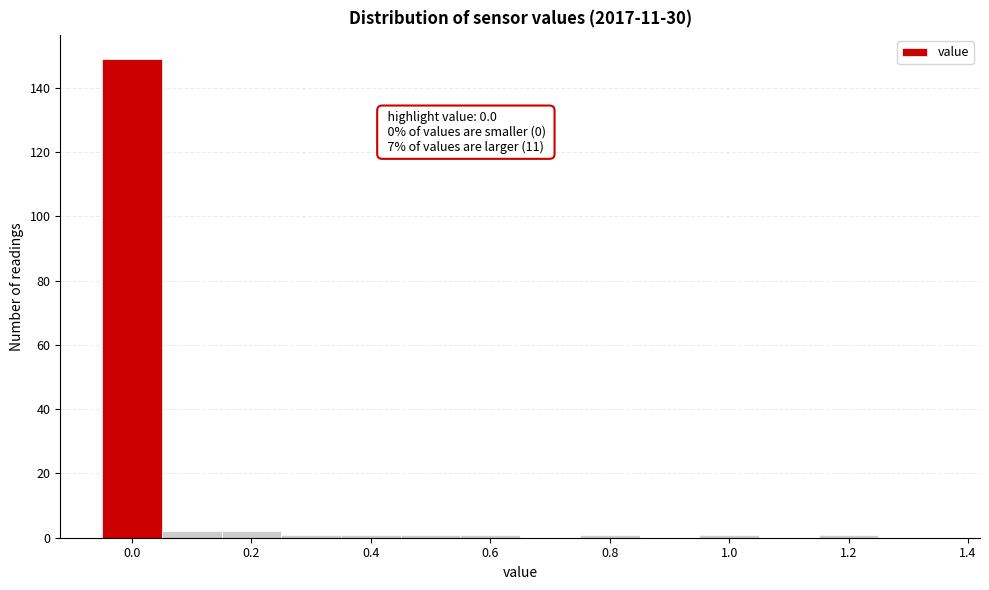

Which range on the x-axis has the tallest bar?

-0.05 to 0.05